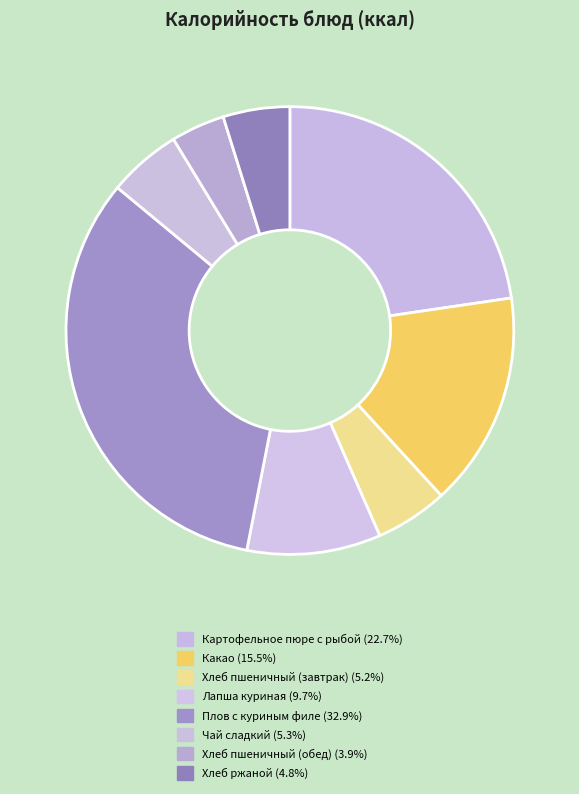

Count the number of slices in the pie.

8